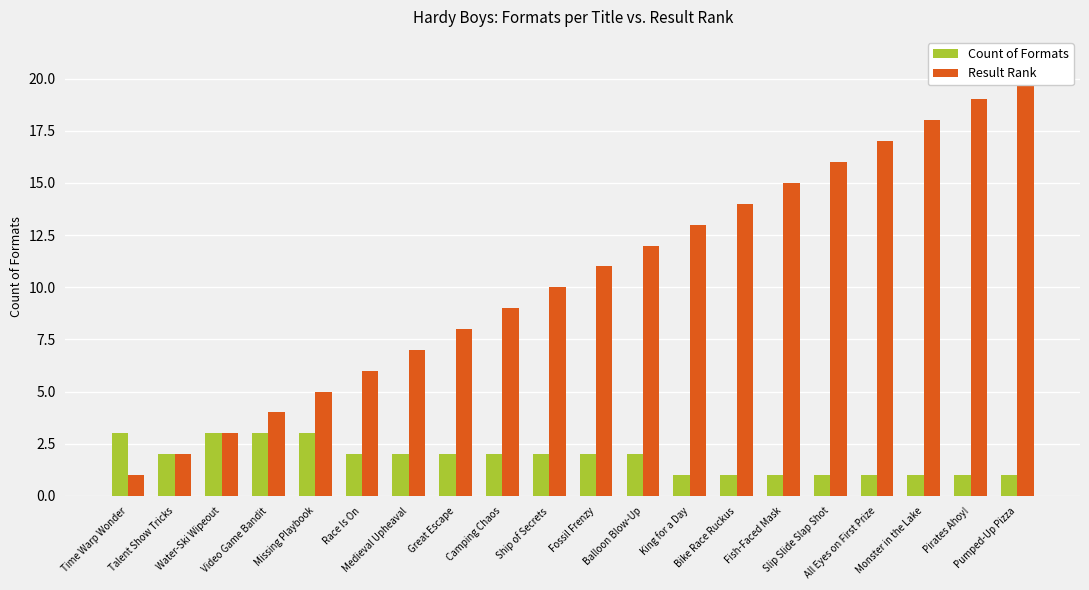

Where does the Count of Formats series first go above 2?

Time Warp Wonder